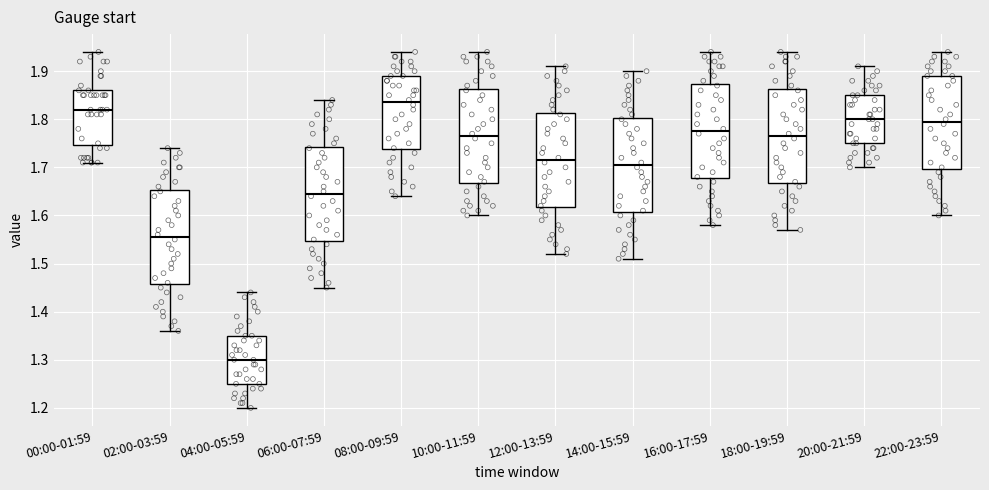

Where is the upper edge of the box for 00:00-01:59 on the y-axis? The values are not printed on the chart, so give them approximately, as read against the axis.

1.86